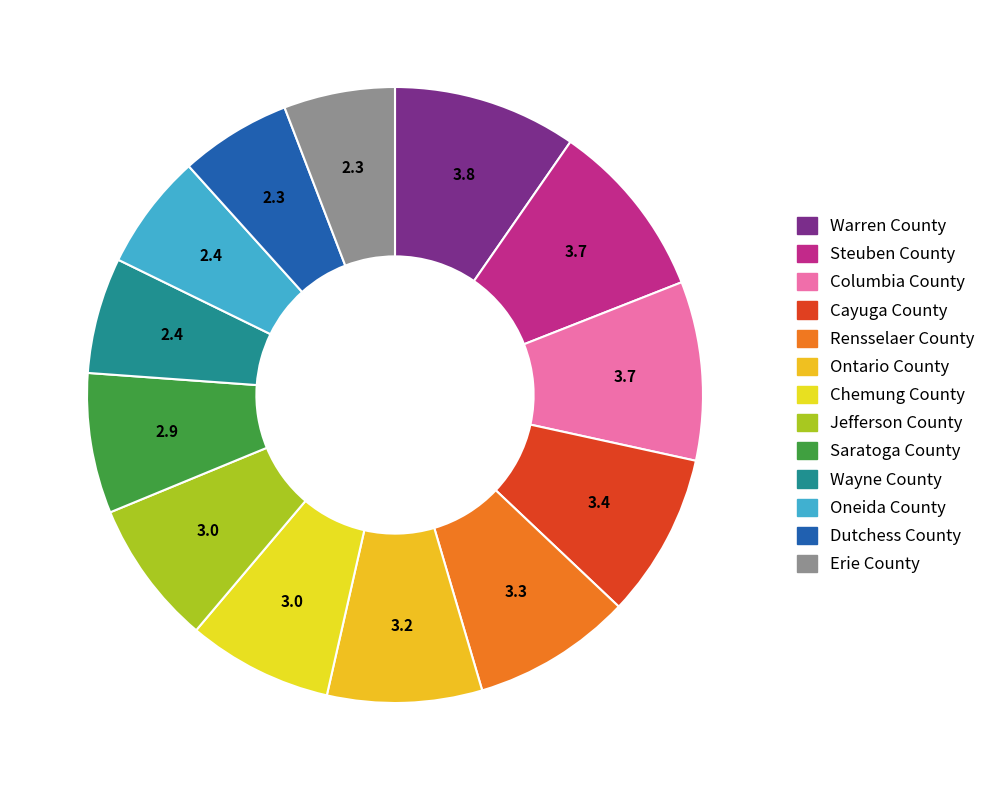

Count the number of slices in the pie.

13